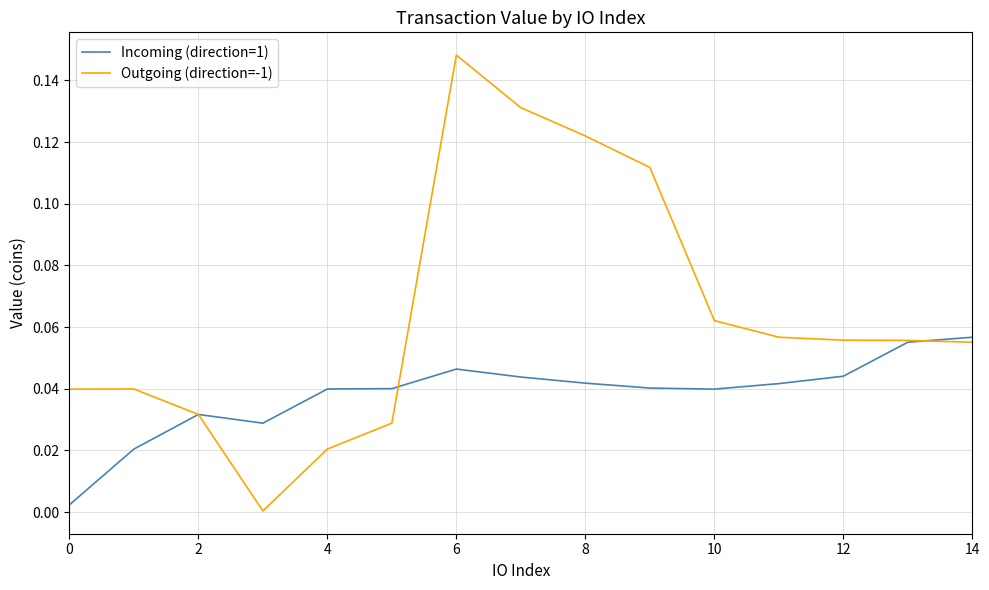

Which series has the largest range (max minus min)?

Outgoing (direction=-1)